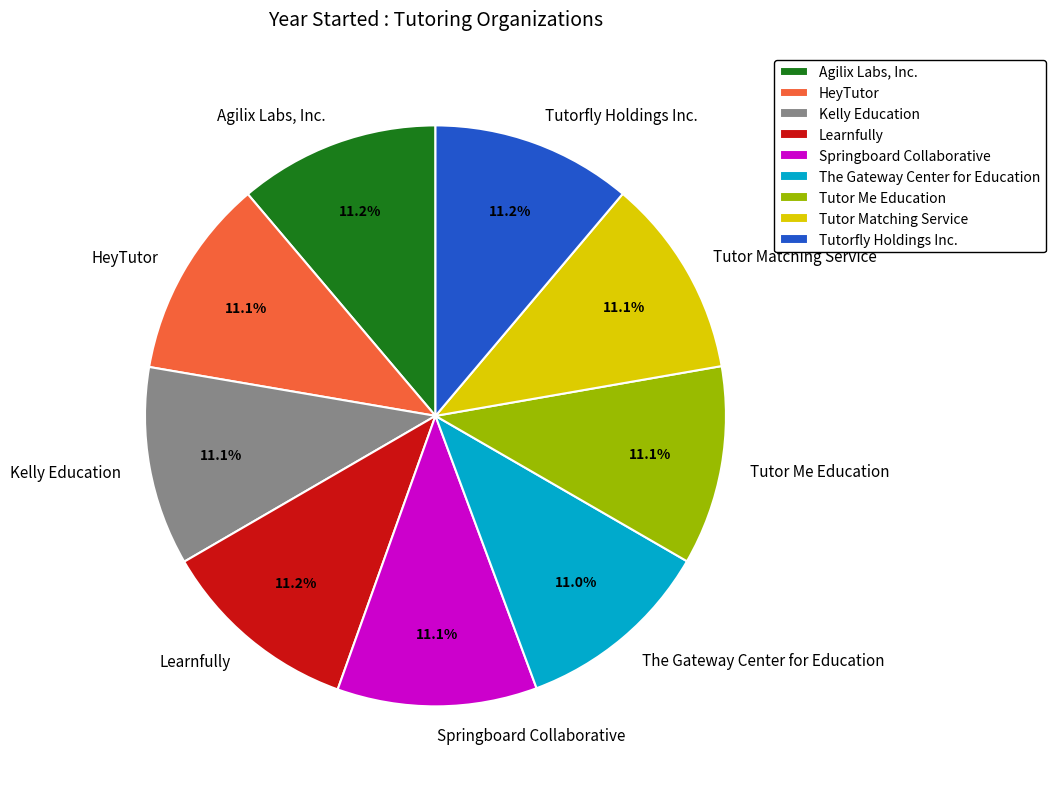

Count the number of slices in the pie.

9